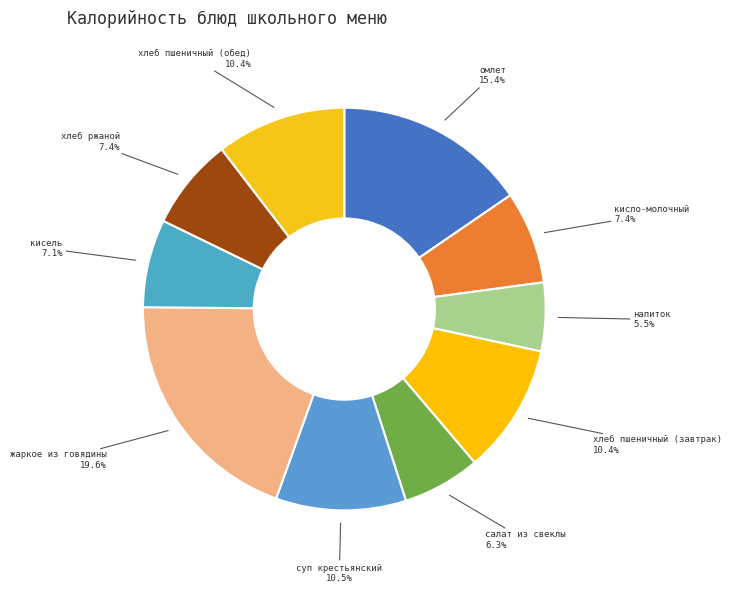

How many segments does this pie chart have?

10